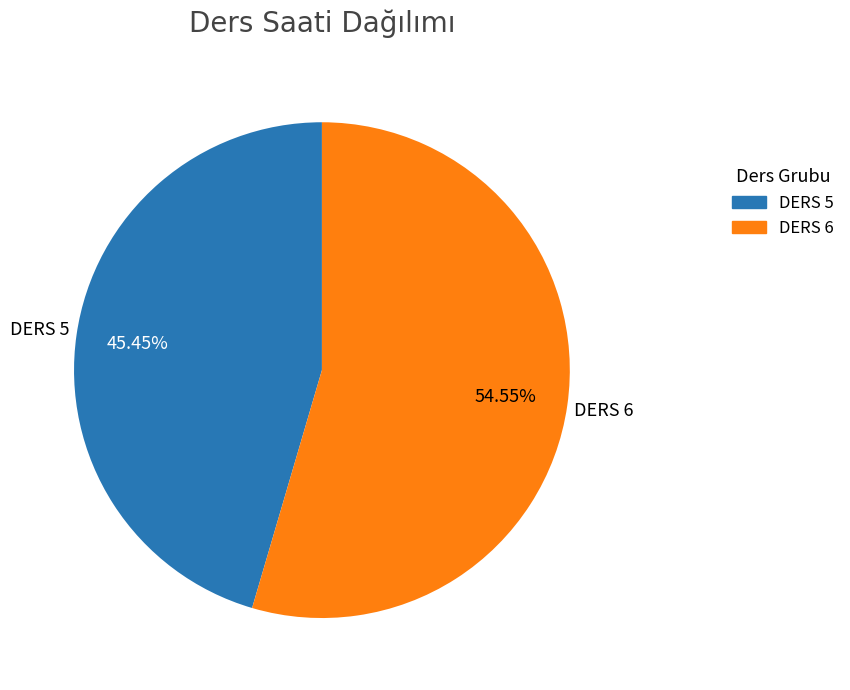

Does DERS 5 account for over 50% of the chart?

No